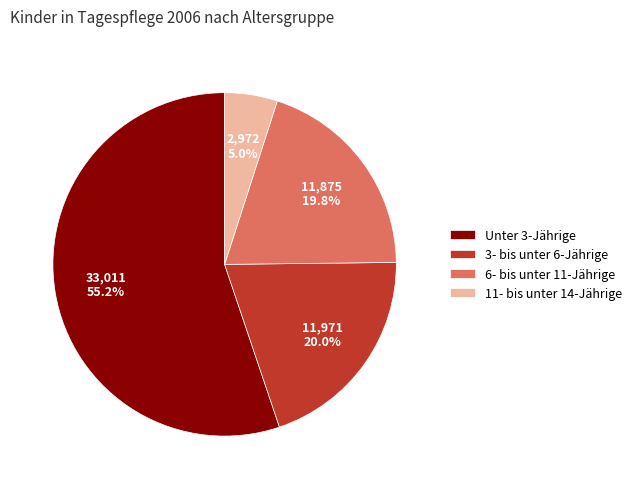

Is it true that Unter 3-Jährige is 55% of the pie?

True